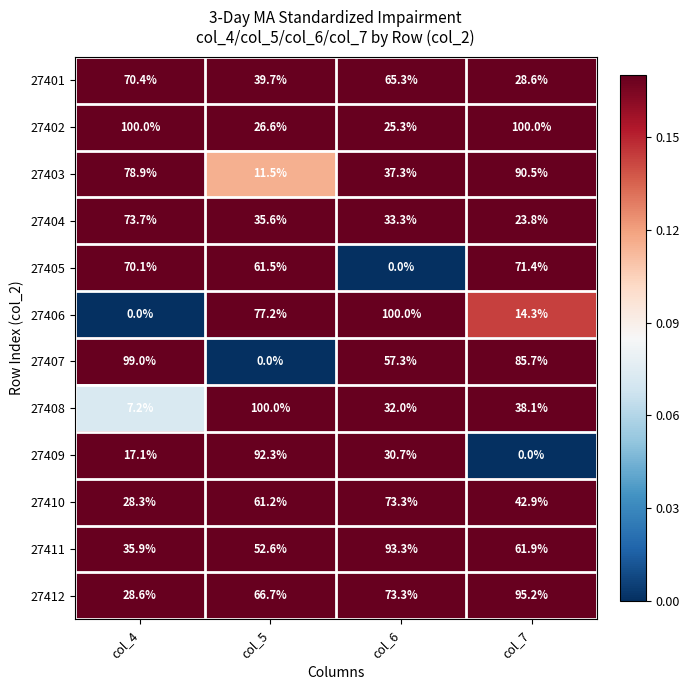

Between col_4 and col_7, which series saw the biggest shift?

27412